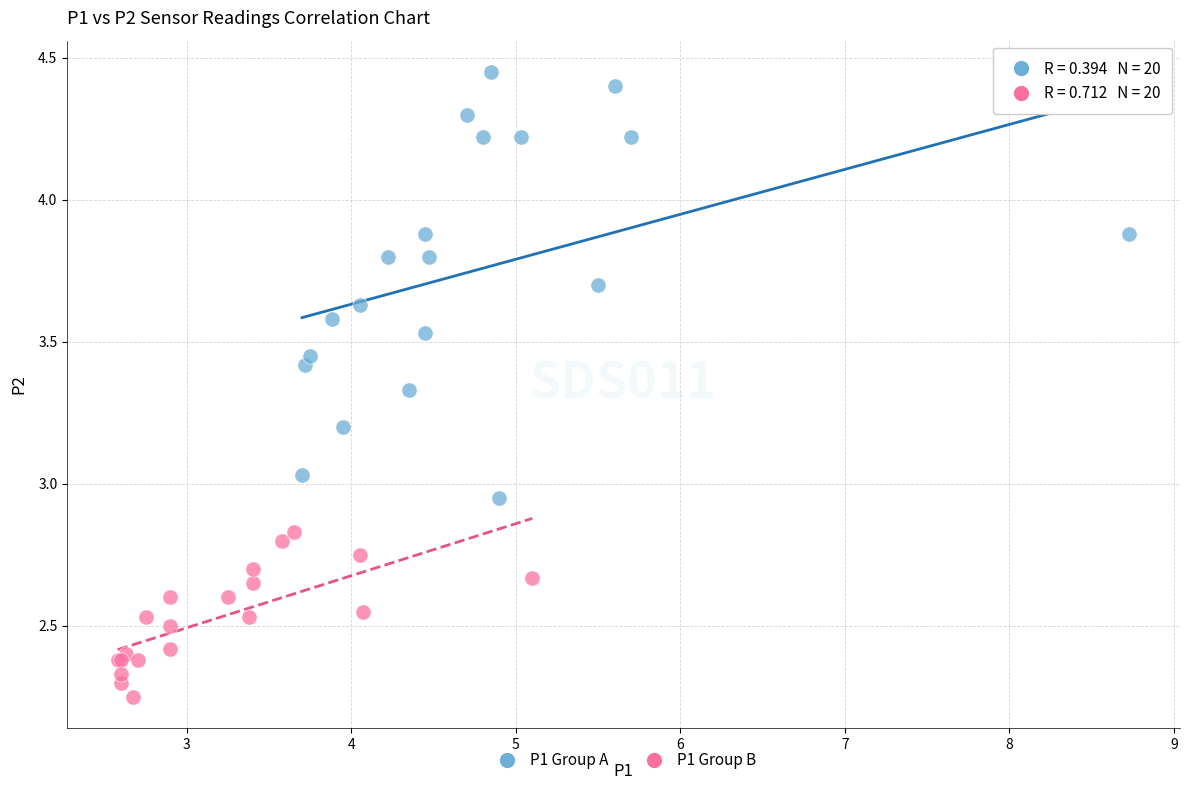

Which series contains the highest Y value?

P1 Group A